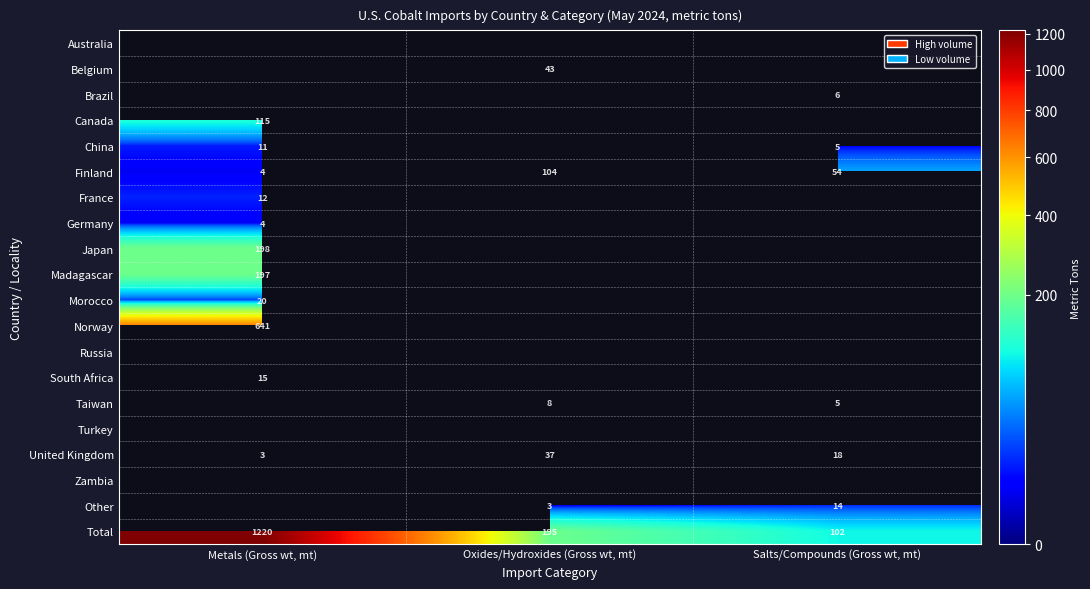

True or false: Canada has a value of 115 at Metals (Gross wt, mt).

True